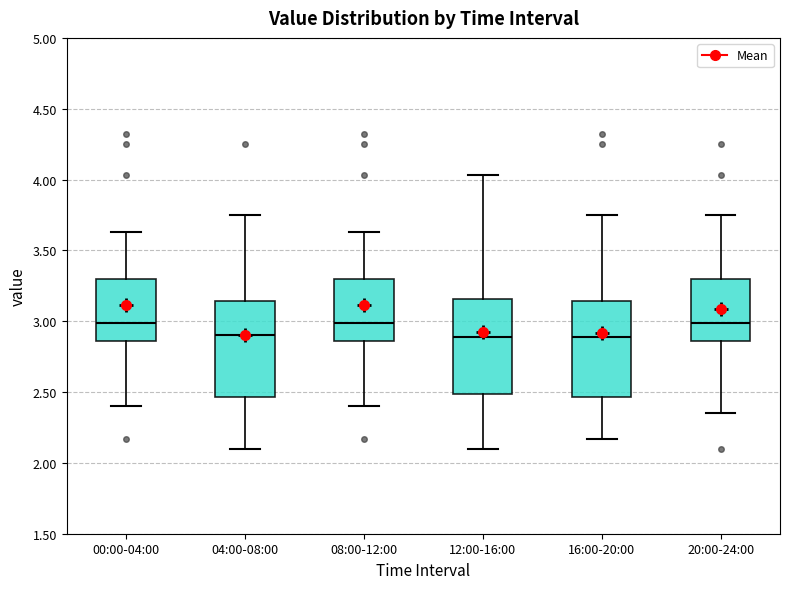

Reading left to right, transcribe this box plot: for each box, give where its median line is, the range the box spans, and where its two whiskers end, as read against the y-axis. The values are not printed on the chart, so give them approximately, as read against the axis.

00:00-04:00: median 3.00, box 2.85 to 3.30, whiskers 2.40 to 3.65
04:00-08:00: median 2.90, box 2.45 to 3.15, whiskers 2.10 to 3.75
08:00-12:00: median 3.00, box 2.85 to 3.30, whiskers 2.40 to 3.65
12:00-16:00: median 2.90, box 2.50 to 3.15, whiskers 2.10 to 4.05
16:00-20:00: median 2.90, box 2.45 to 3.15, whiskers 2.15 to 3.75
20:00-24:00: median 3.00, box 2.85 to 3.30, whiskers 2.35 to 3.75